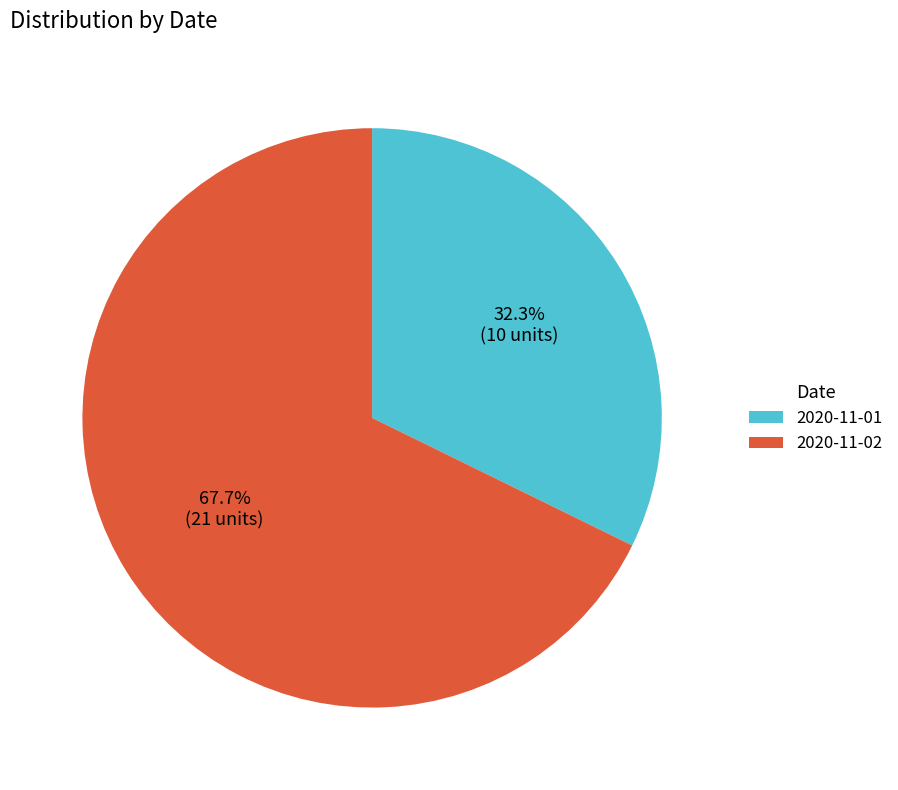

Approximately how many times larger is the value at 2020-11-02 compared to 2020-11-01?

2.1